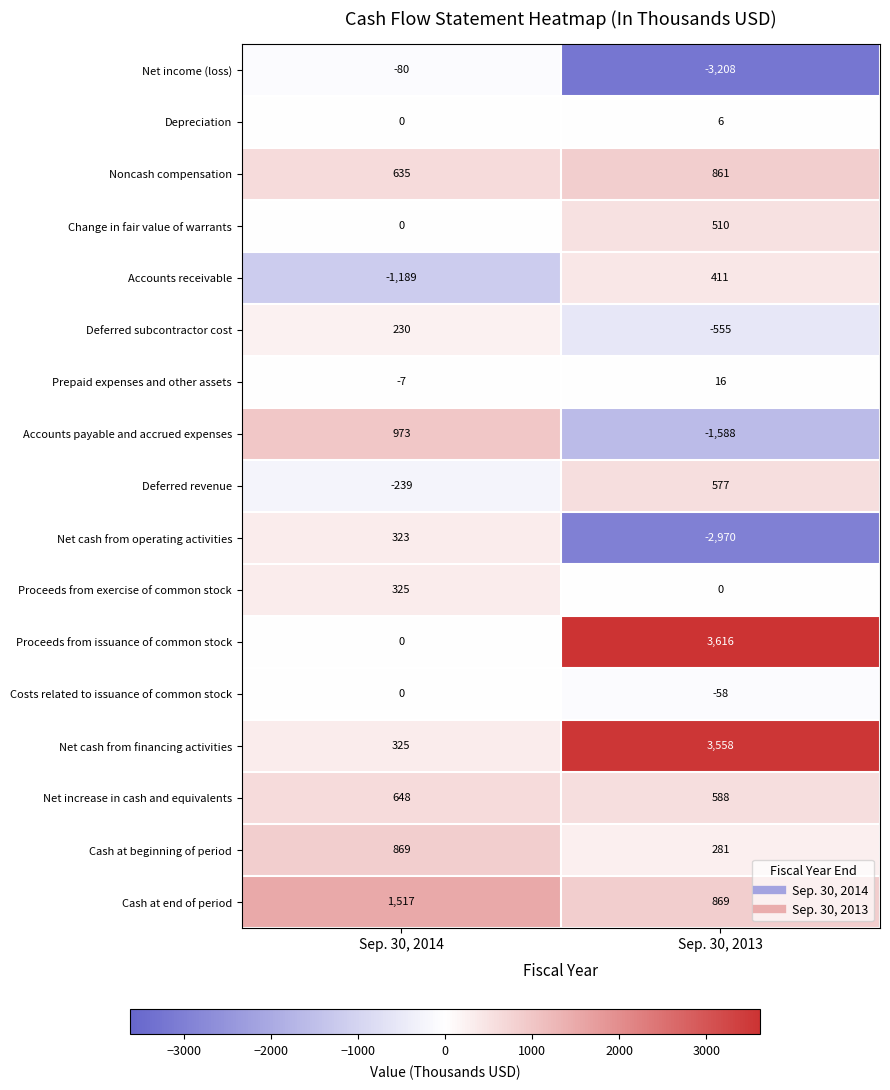

How many categories are shown in the chart?

2